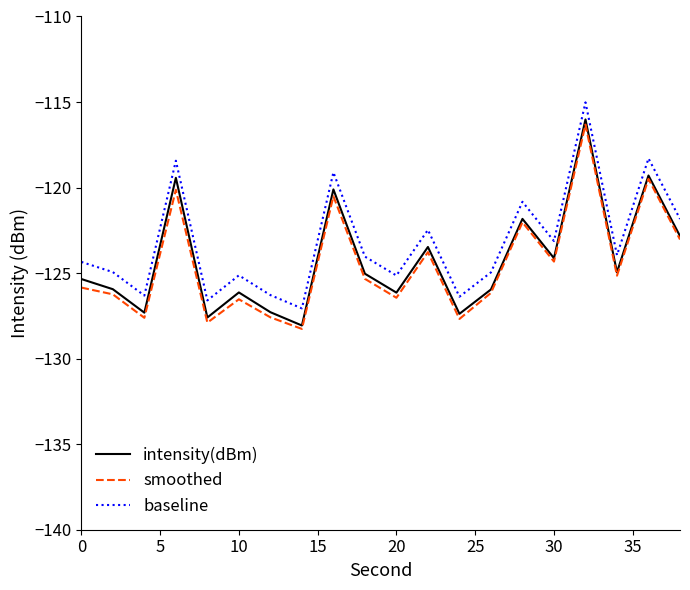

How many interior local peaks does the intensity(dBm) series have?

7